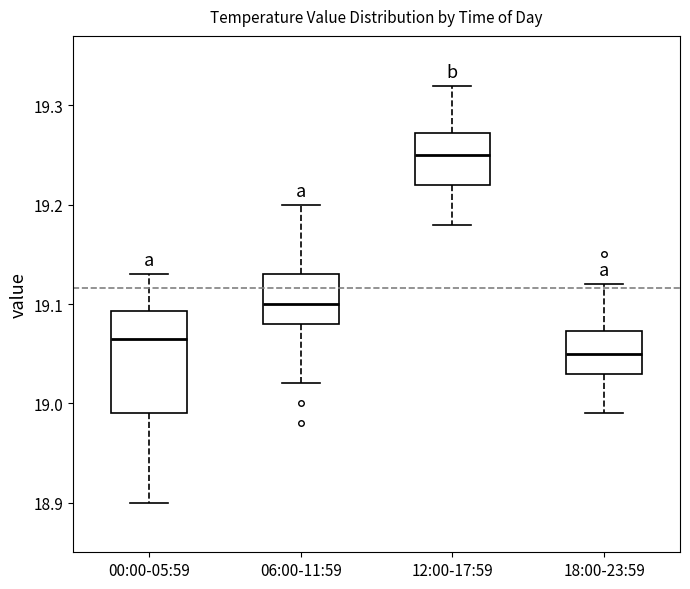

Reading left to right, read every box against the y-axis: the position of its median line, the range the box covers, and the ends of its whiskers. The values are not printed on the chart, so give them approximately, as read against the axis.

00:00-05:59: median 19.07, box 18.99 to 19.09, whiskers 18.90 to 19.13
06:00-11:59: median 19.10, box 19.08 to 19.13, whiskers 19.02 to 19.20
12:00-17:59: median 19.25, box 19.22 to 19.27, whiskers 19.18 to 19.32
18:00-23:59: median 19.05, box 19.03 to 19.07, whiskers 18.99 to 19.12